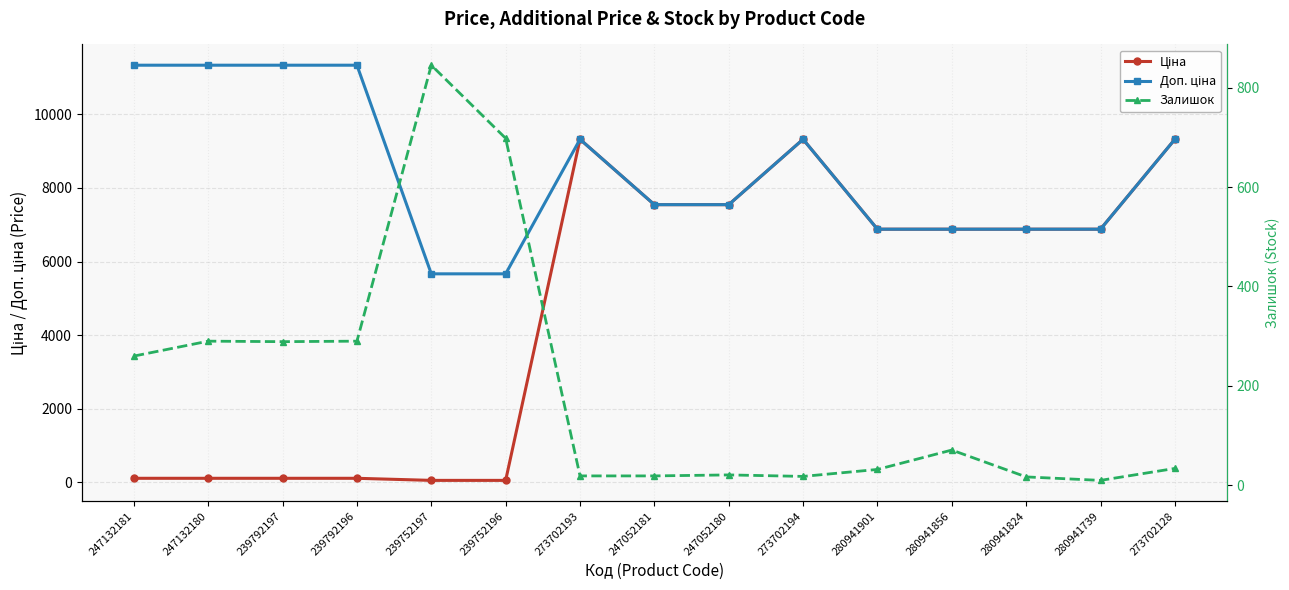

Between 247132181 and 247052180, which series saw the biggest shift?

Ціна